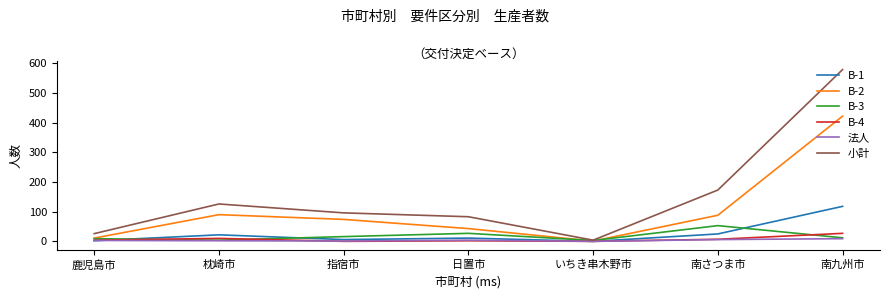

What is the difference between the B-2 values at いちき串木野市 and 南さつま市?

87